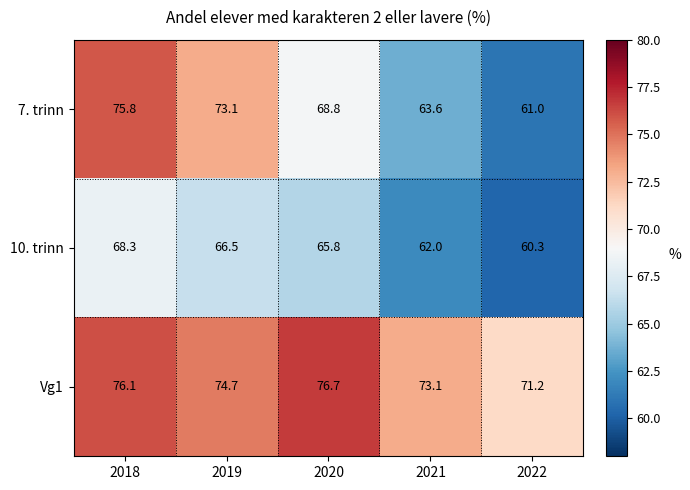

At how many categories does at least one series exceed 69?

5